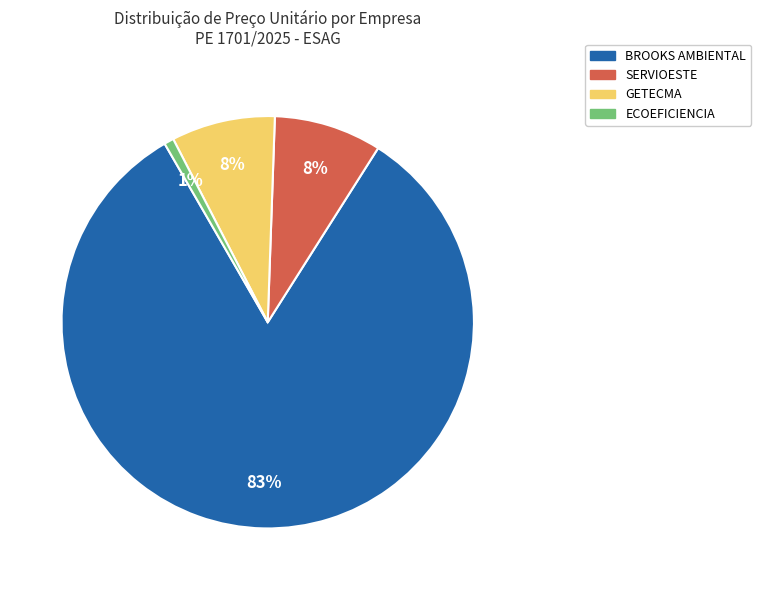

Between GETECMA and BROOKS AMBIENTAL, which is larger?

BROOKS AMBIENTAL